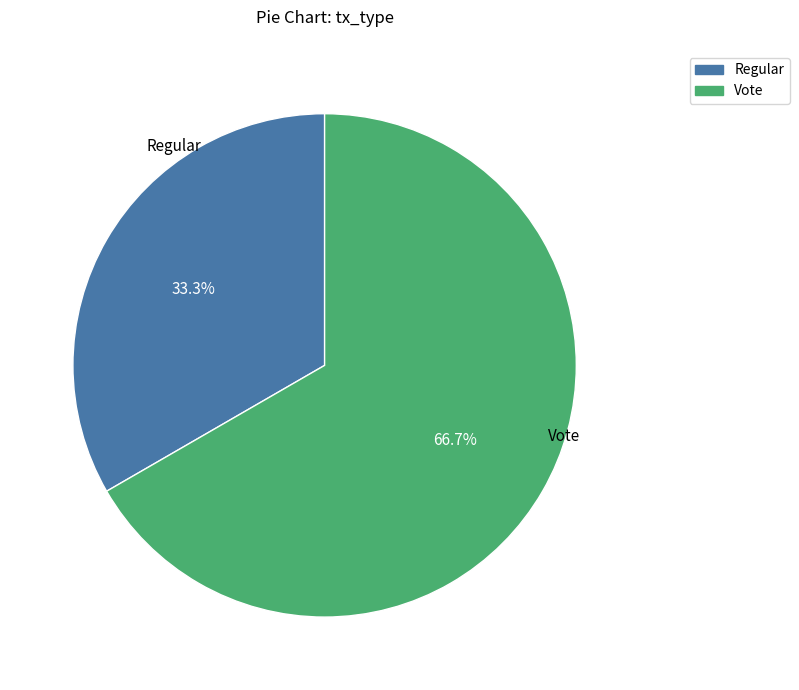

Which slice represents more than half of the pie?

Vote